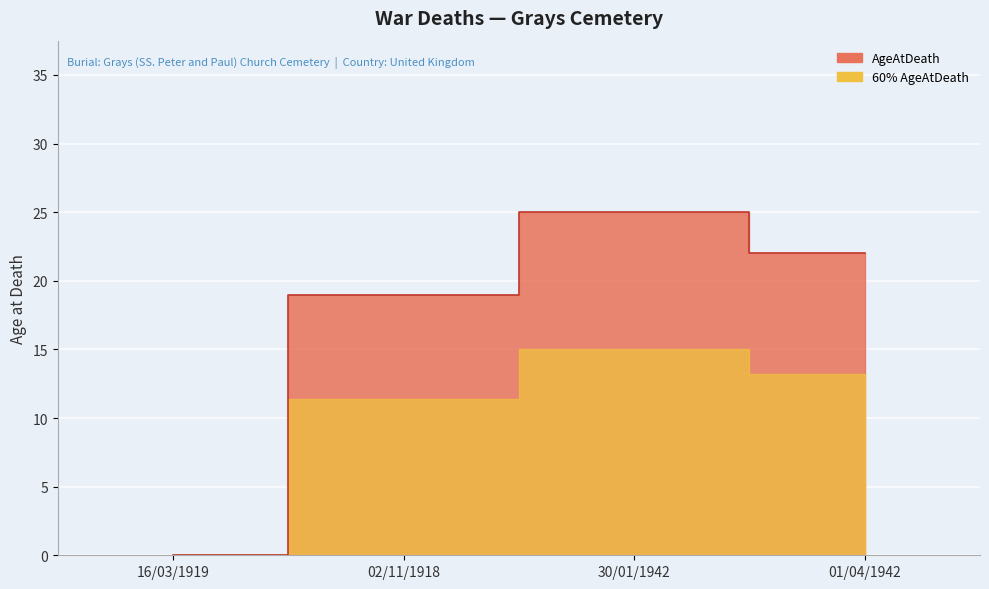

Between 16/03/1919 and 30/01/1942, which is larger?

30/01/1942